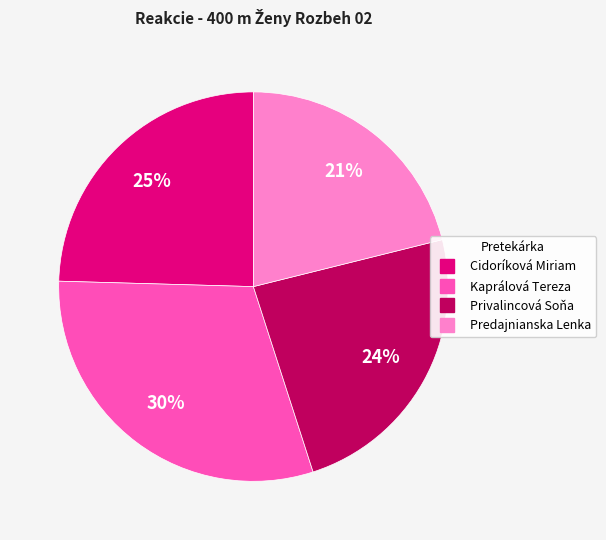

Which slice is the largest?

Kaprálová Tereza